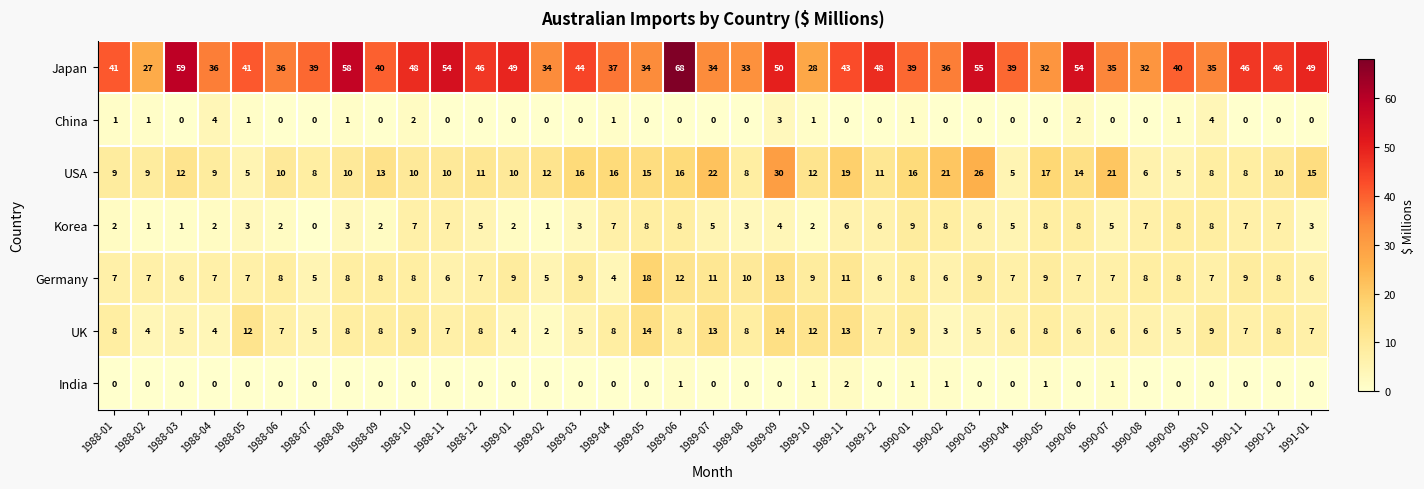

What is the sum of all UK values?

278